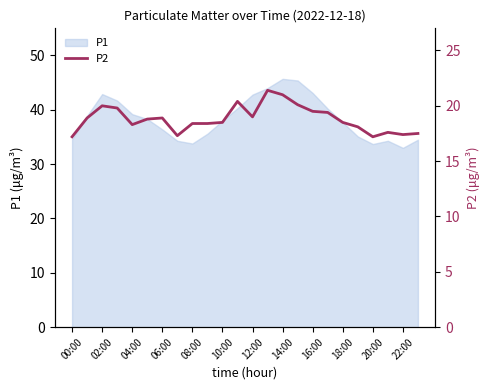

What is the difference between the maximum and minimum values?

4.2